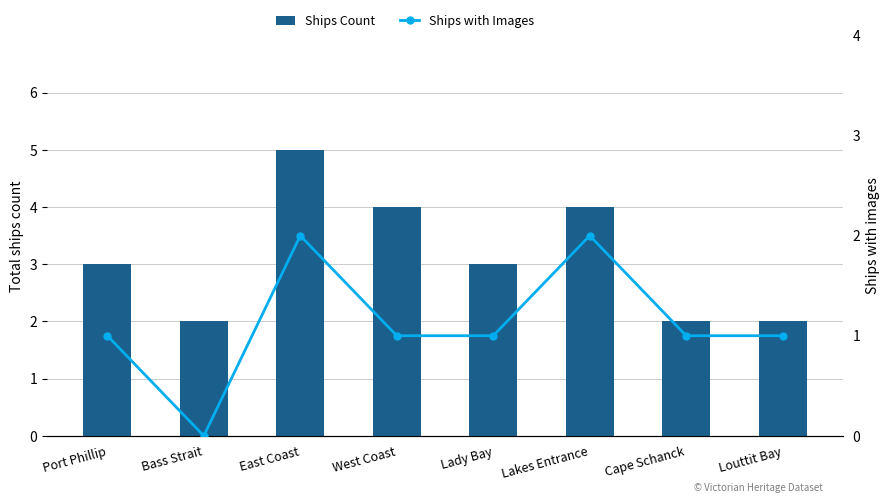

What are all the series names shown in the legend?

Ships Count, Ships with Images